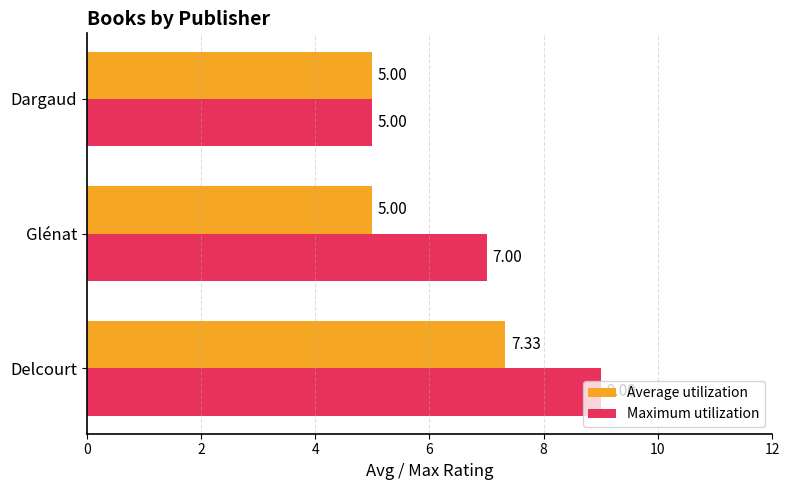

At which label is Maximum utilization closest to 7?

Glénat